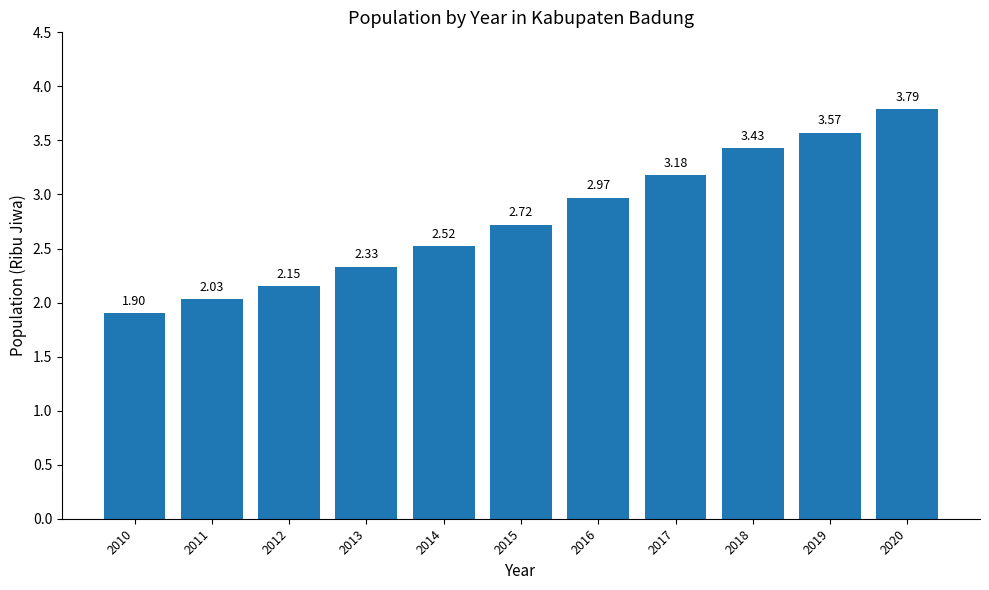

What is the change in value from 2010 to 2019?

+1.7